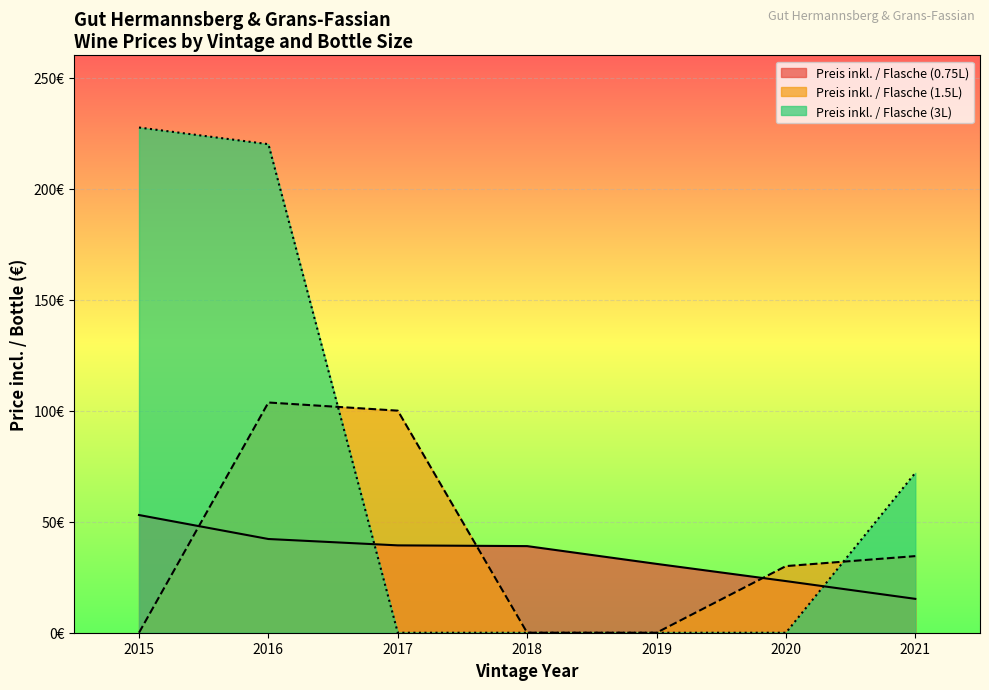

Is the value of Preis inkl. / Flasche (0.75L) at 2018 greater than the value of Preis inkl. / Flasche (1.5L) at 2016?

No